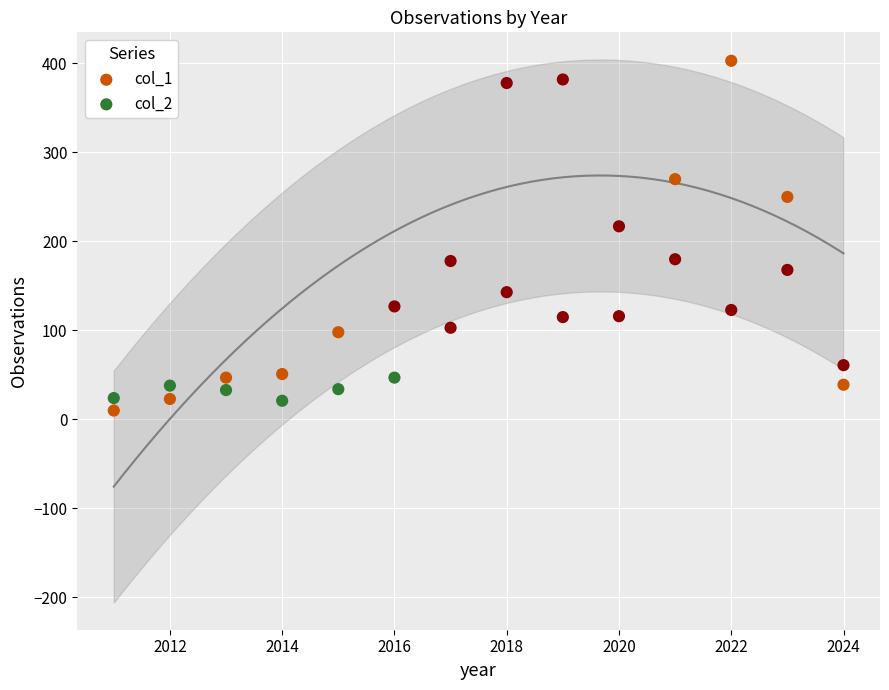

What is the X range (max minus min) for the scatter plot?

13